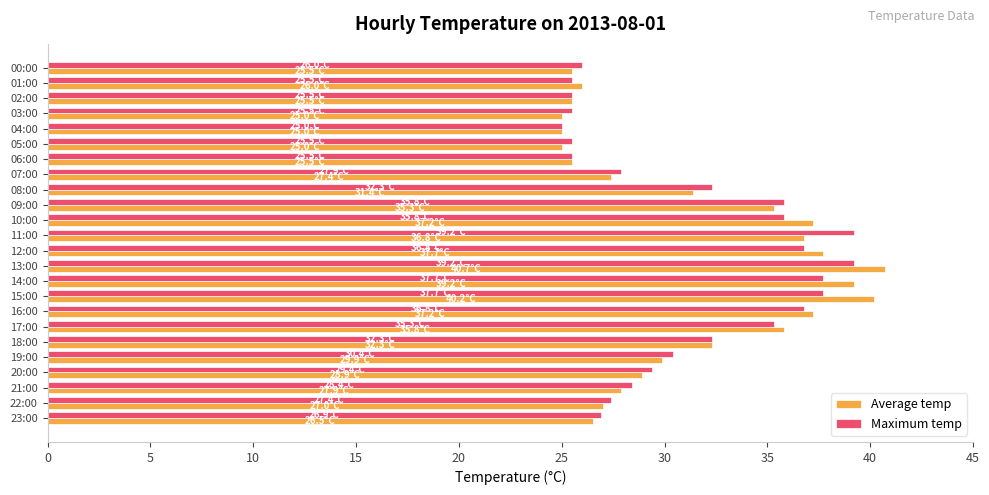

Is the value of Average temp at 08:00 greater than the value of Maximum temp at 05:00?

Yes